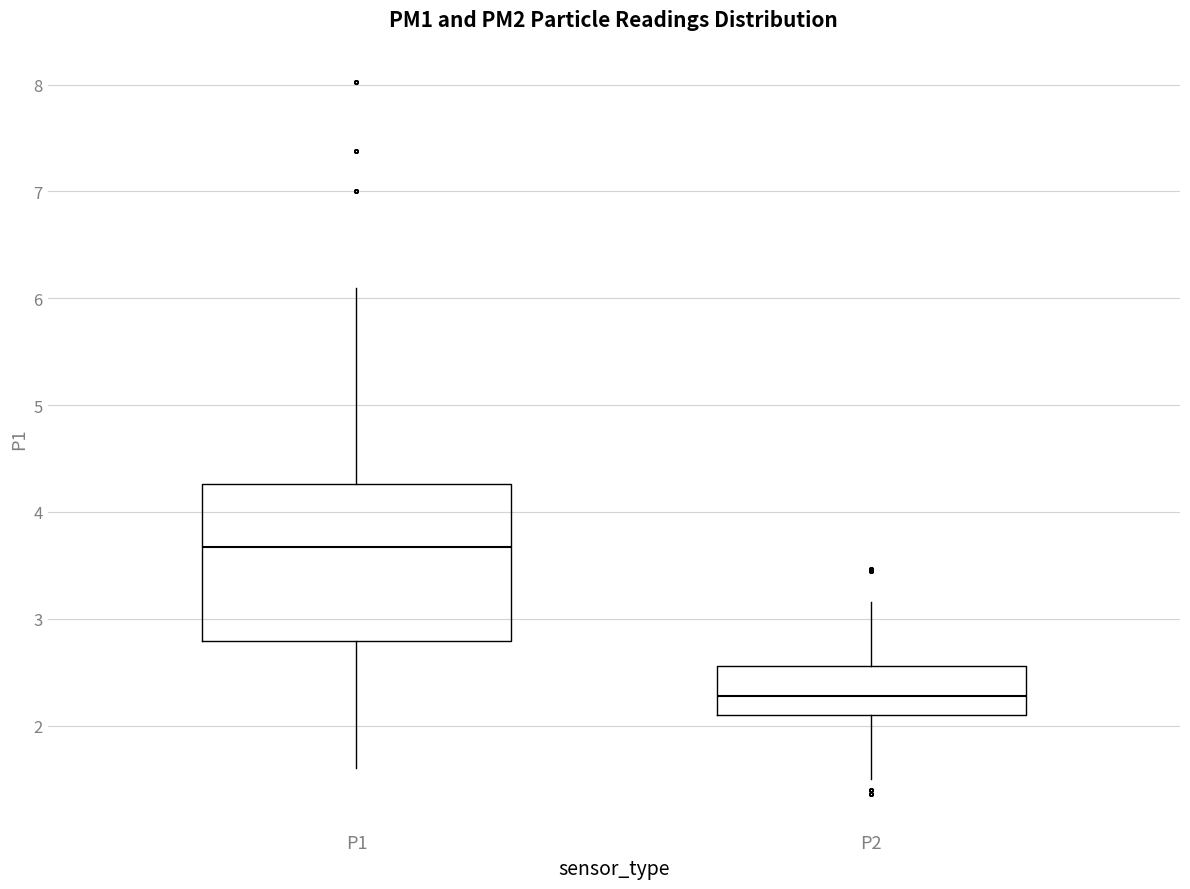

Reading left to right, read every box against the y-axis: the position of its median line, the range the box covers, and the ends of its whiskers. The values are not printed on the chart, so give them approximately, as read against the axis.

P1: median 3.7, box 2.8 to 4.3, whiskers 1.6 to 6.1
P2: median 2.3, box 2.1 to 2.6, whiskers 1.5 to 3.2